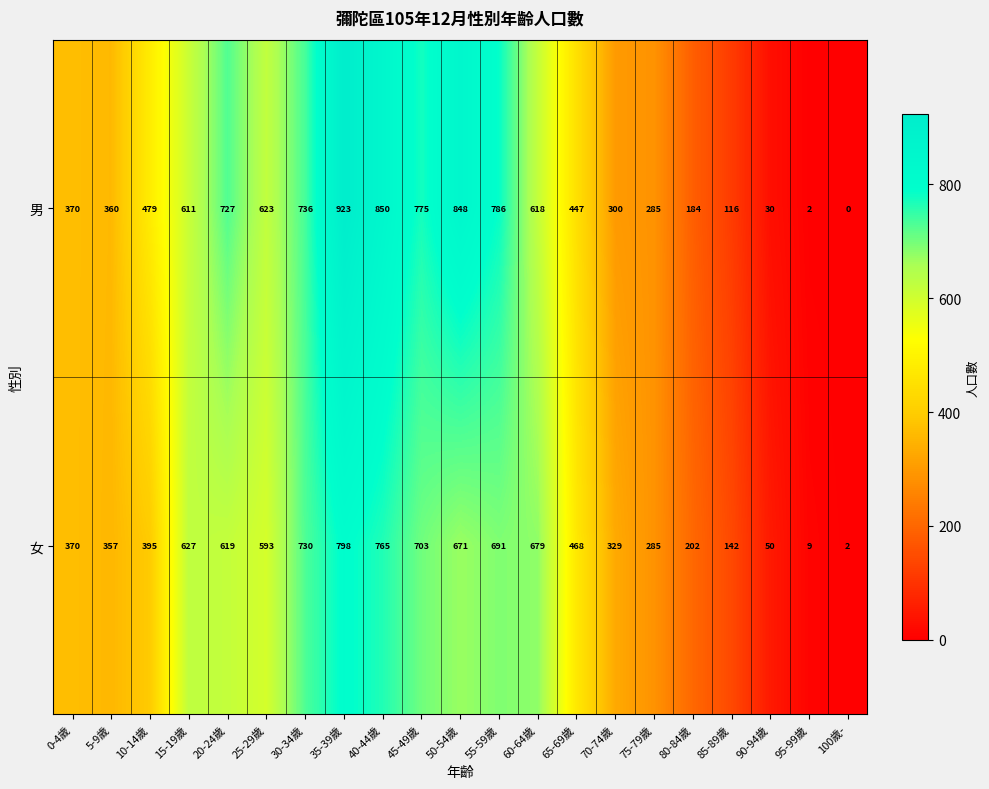

Which category has the highest value in the 女 series?

35-39歲